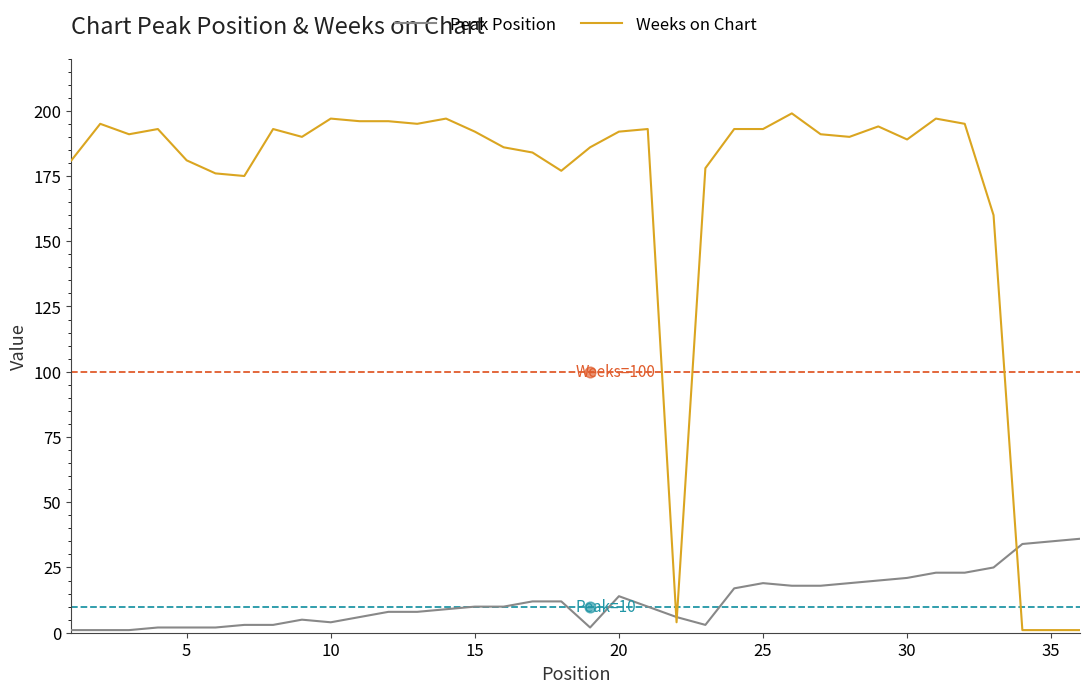

What are all the series names shown in the legend?

Peak Position, Weeks on Chart